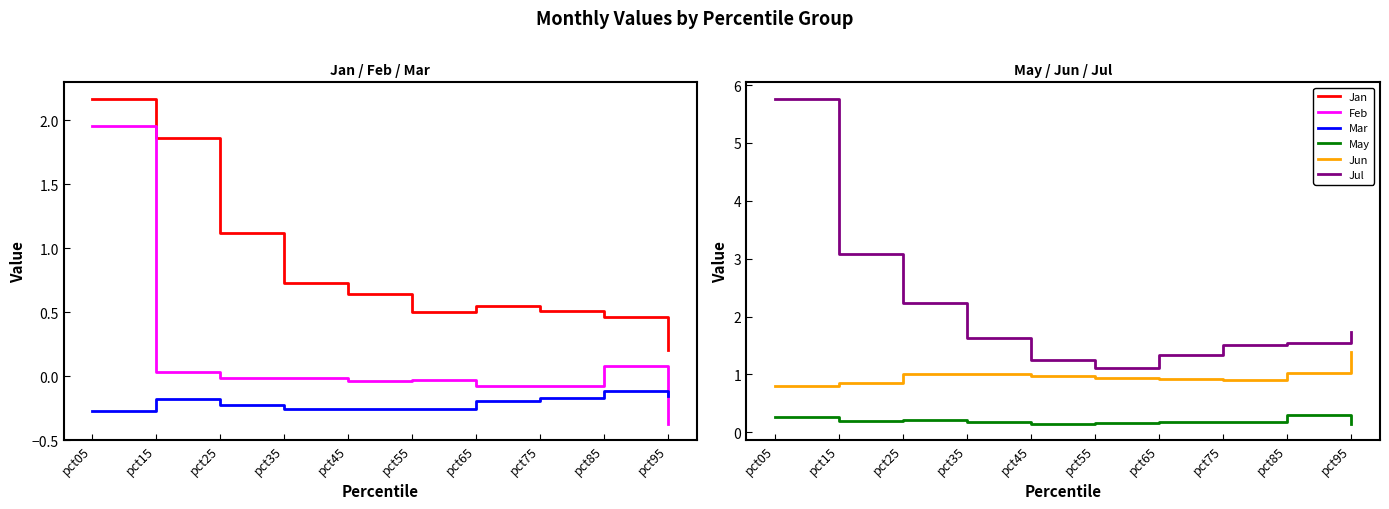

Reading left to right, what are all the values shown in this chart?

Jan: 2.2	1.9	1.1	0.7	0.6	0.5	0.5	0.5	0.5	0.2
Feb: 2.0	0.0	-0.0	-0.0	-0.0	-0.0	-0.1	-0.1	0.1	-0.4
Mar: -0.3	-0.2	-0.2	-0.3	-0.3	-0.3	-0.2	-0.2	-0.1	-0.2
May: 0.3	0.2	0.2	0.2	0.1	0.2	0.2	0.2	0.3	0.2
Jun: 0.8	0.9	1.0	1.0	1.0	0.9	0.9	0.9	1.0	1.4
Jul: 5.8	3.1	2.2	1.6	1.2	1.1	1.3	1.5	1.5	1.7